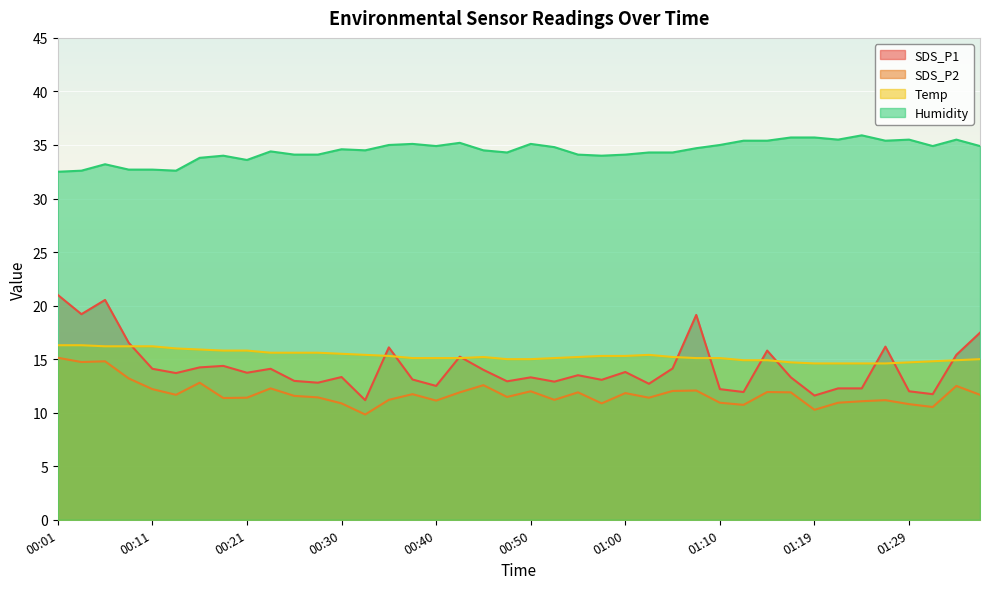

What is the difference between the maximum and minimum values in the SDS_P1 series?

9.8